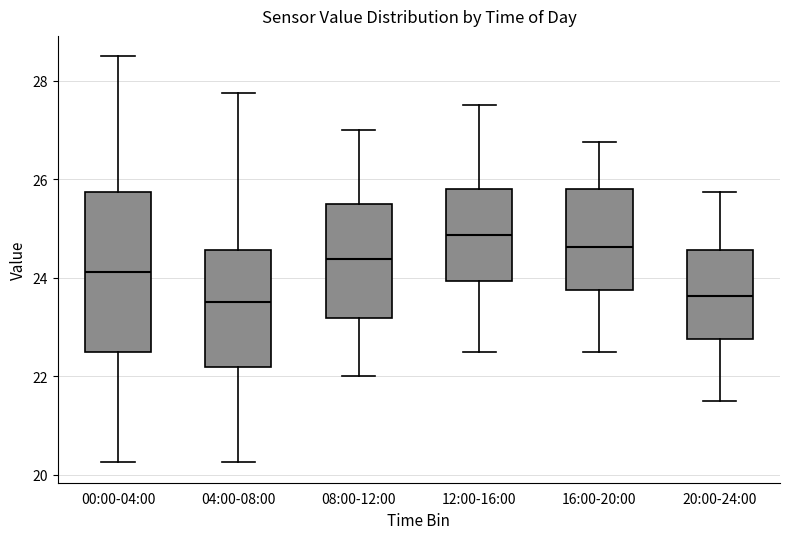

Which box has the highest median line?

12:00-16:00